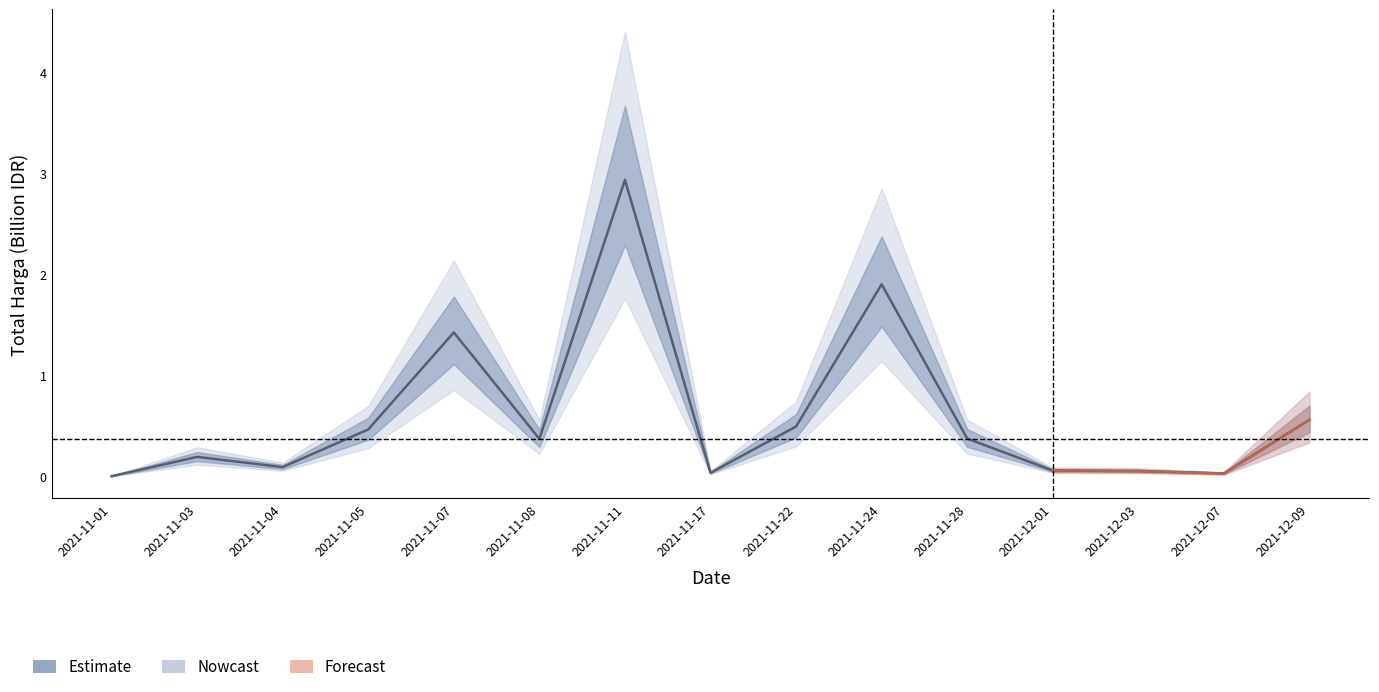

What is the maximum value shown in the chart?

2.9